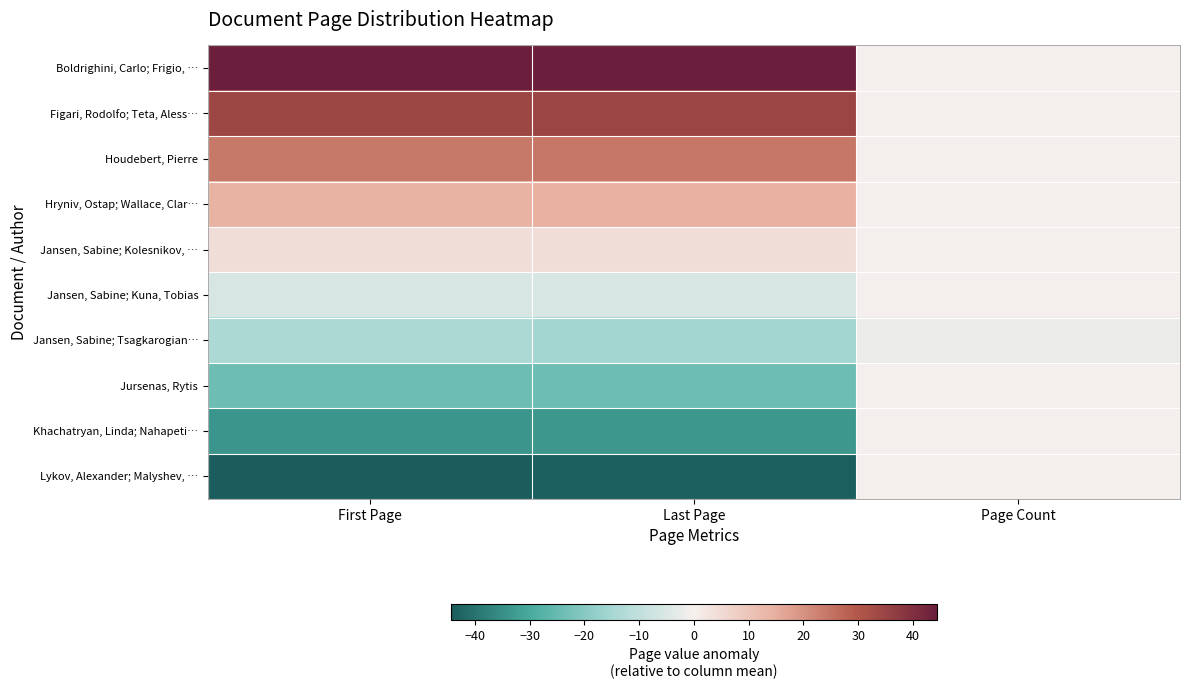

Reading right to left, what are all the values shown in this chart?

Boldrighini, Carlo; Frigio, …: Page Count=0.2	Last Page=44.4	First Page=44.2
Figari, Rodolfo; Teta, Aless…: Page Count=0.2	Last Page=34.4	First Page=34.2
Houdebert, Pierre: Page Count=0.2	Last Page=24.4	First Page=24.2
Hryniv, Ostap; Wallace, Clar…: Page Count=0.2	Last Page=14.4	First Page=14.2
Jansen, Sabine; Kolesnikov, …: Page Count=0.2	Last Page=4.4	First Page=4.2
Jansen, Sabine; Kuna, Tobias: Page Count=0.2	Last Page=-5.6	First Page=-5.8
Jansen, Sabine; Tsagkarogian…: Page Count=-1.8	Last Page=-15.6	First Page=-13.8
Jursenas, Rytis: Page Count=0.2	Last Page=-23.6	First Page=-23.8
Khachatryan, Linda; Nahapeti…: Page Count=0.2	Last Page=-33.6	First Page=-33.8
Lykov, Alexander; Malyshev, …: Page Count=0.2	Last Page=-43.6	First Page=-43.8